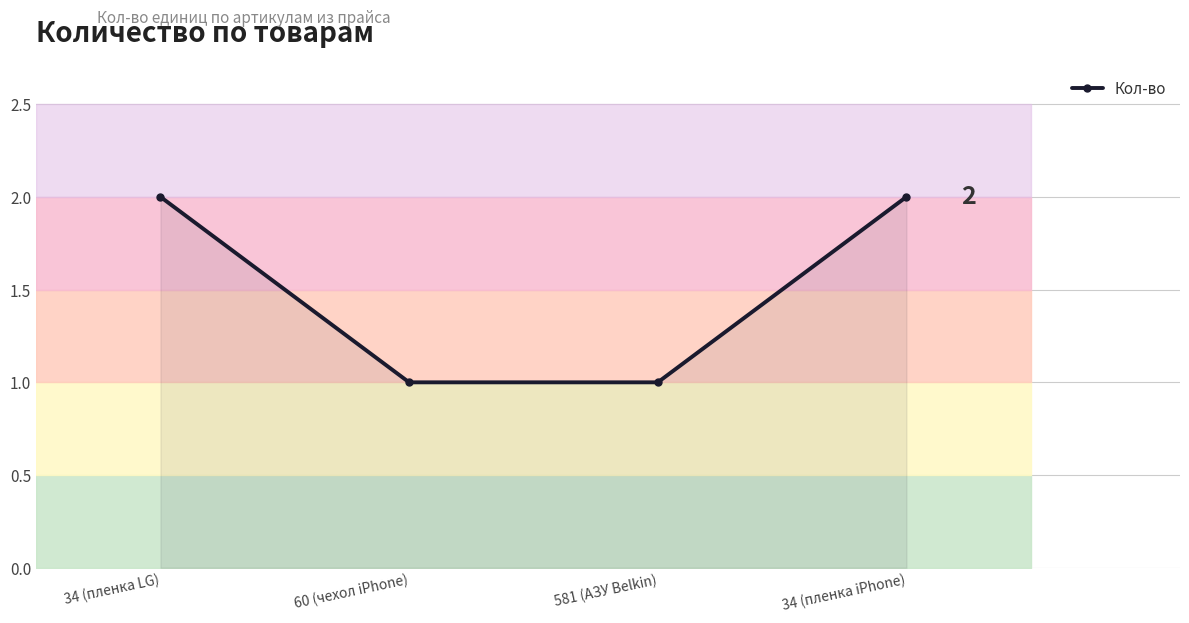

What is the difference between the maximum and minimum values?

1